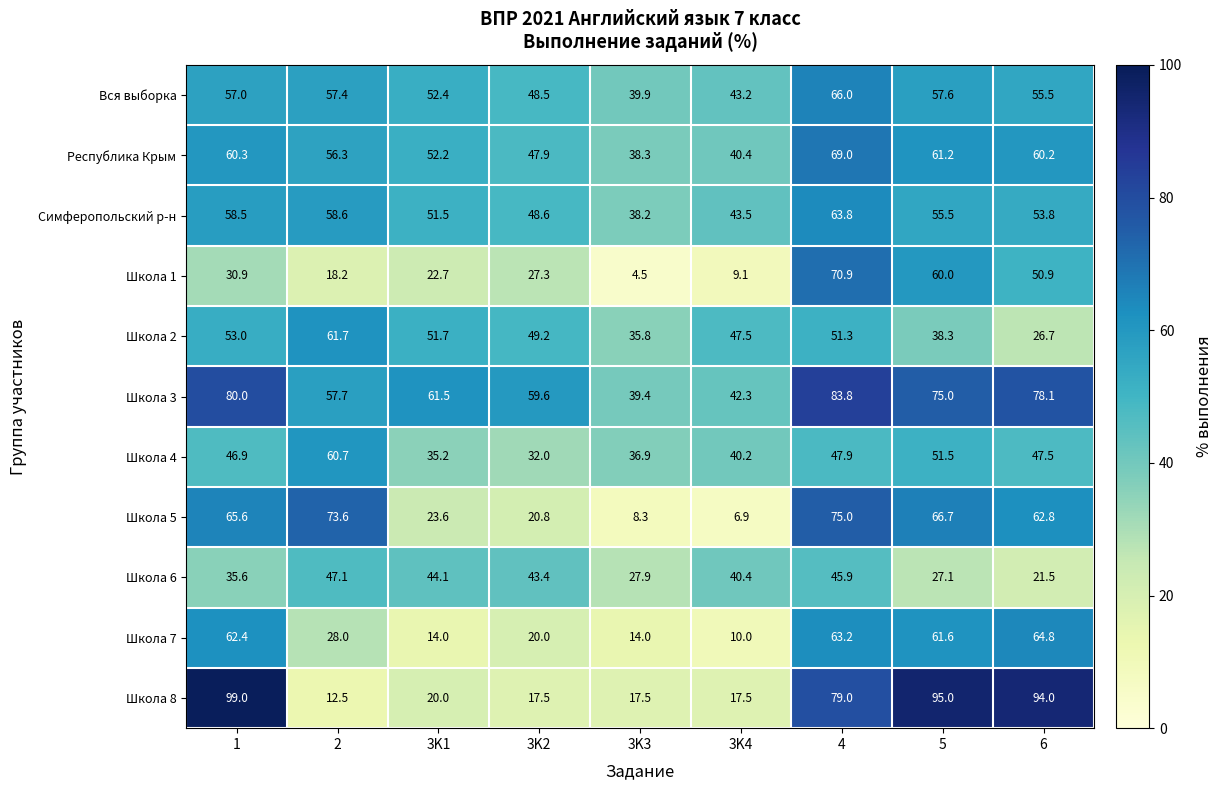

What is the sum of the Вся выборка values at 3K4 and 3K1?

95.6